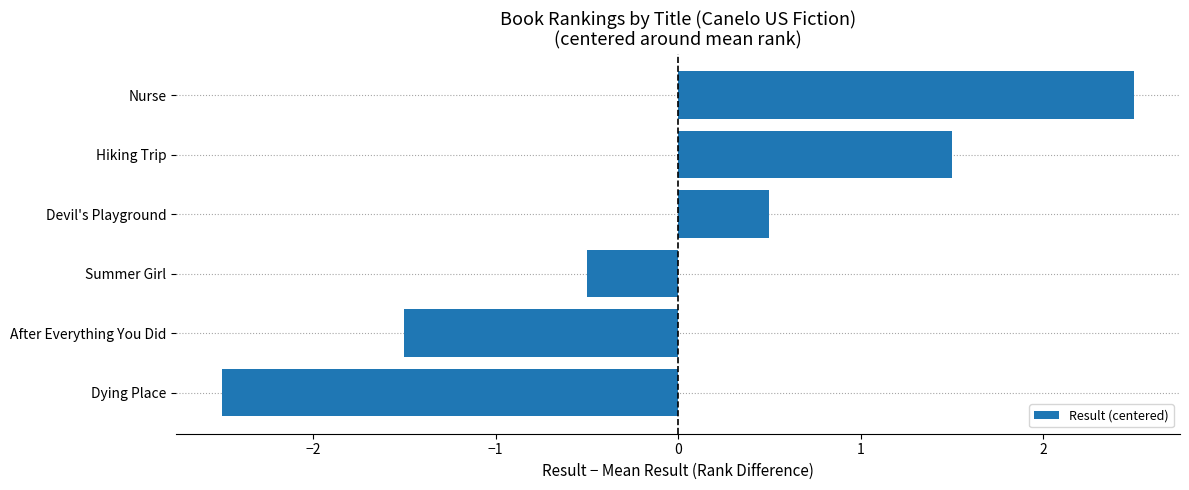

The value at Dying Place is -0.6. True or false?

False